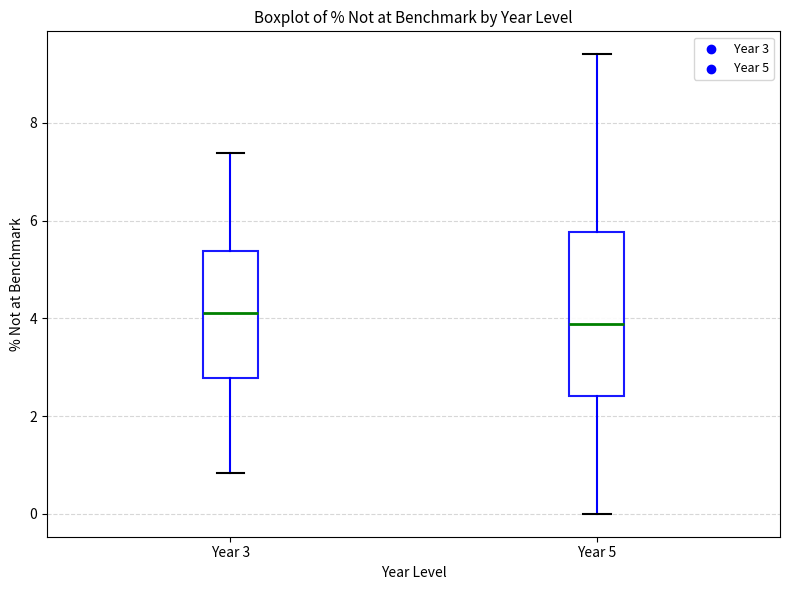

Which box has the lowest median line?

Year 5